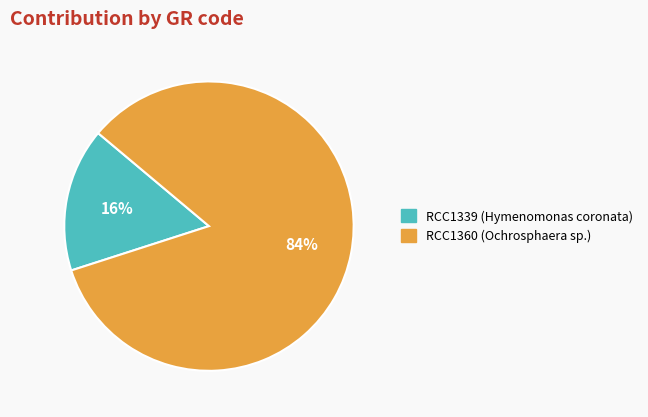

Is there any slice that represents more than half of the pie?

Yes